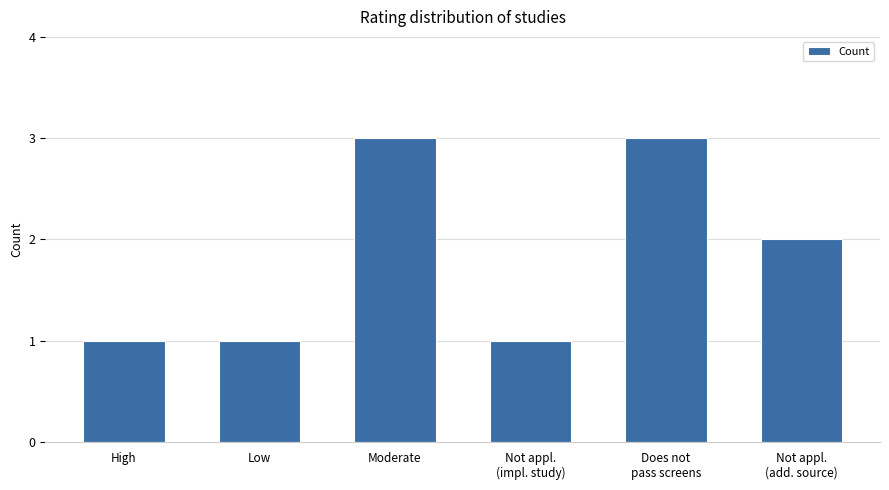

What is the label of the 5th bar from the left?

Does not
pass screens